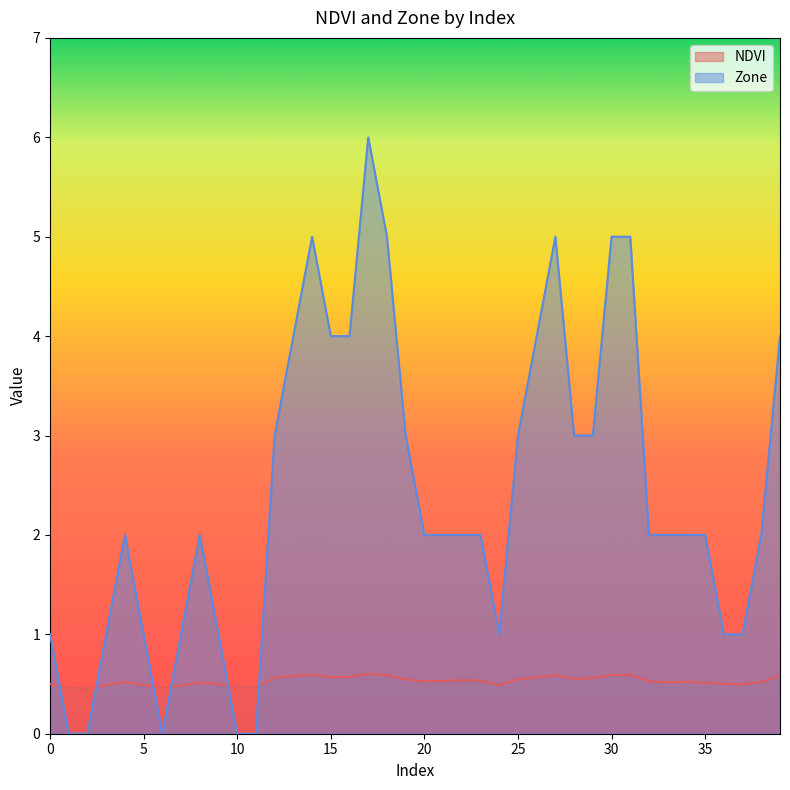

At which category is the sum across all series the highest?

17